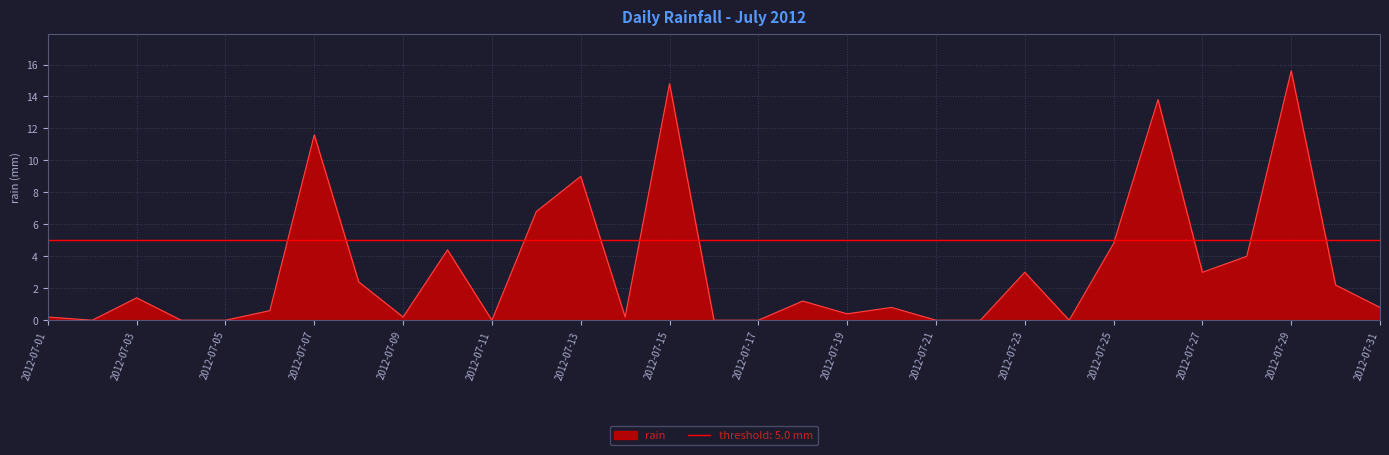

List the labels in order of value, largest first.

2012-07-29, 2012-07-15, 2012-07-26, 2012-07-07, 2012-07-13, 2012-07-12, 2012-07-25, 2012-07-10, 2012-07-28, 2012-07-23, 2012-07-27, 2012-07-08, 2012-07-30, 2012-07-03, 2012-07-18, 2012-07-20, 2012-07-31, 2012-07-06, 2012-07-19, 2012-07-01, 2012-07-09, 2012-07-14, 2012-07-02, 2012-07-04, 2012-07-05, 2012-07-11, 2012-07-16, 2012-07-17, 2012-07-21, 2012-07-22, 2012-07-24